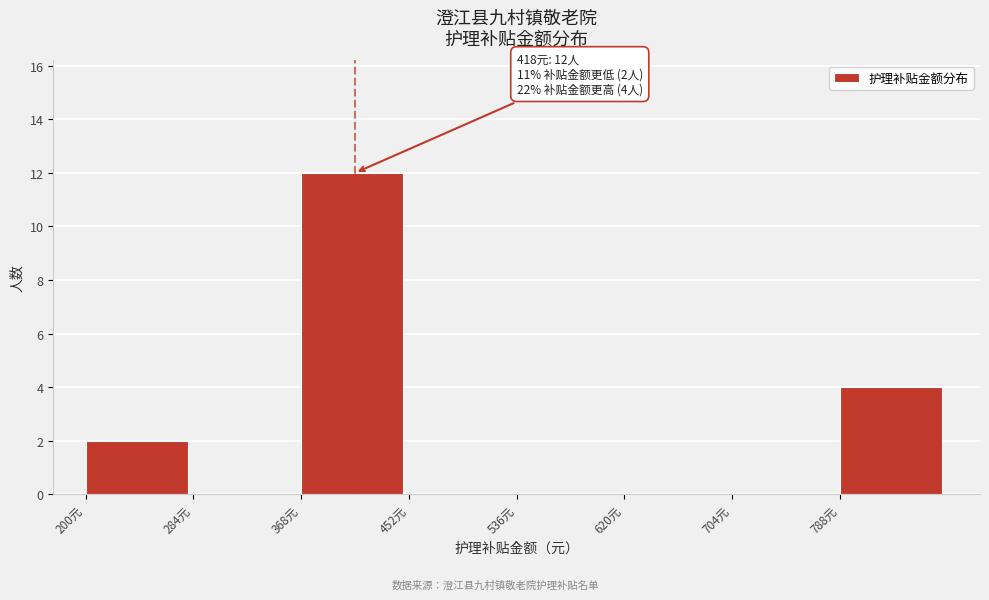

Which range on the x-axis has the tallest bar?

368 to 452